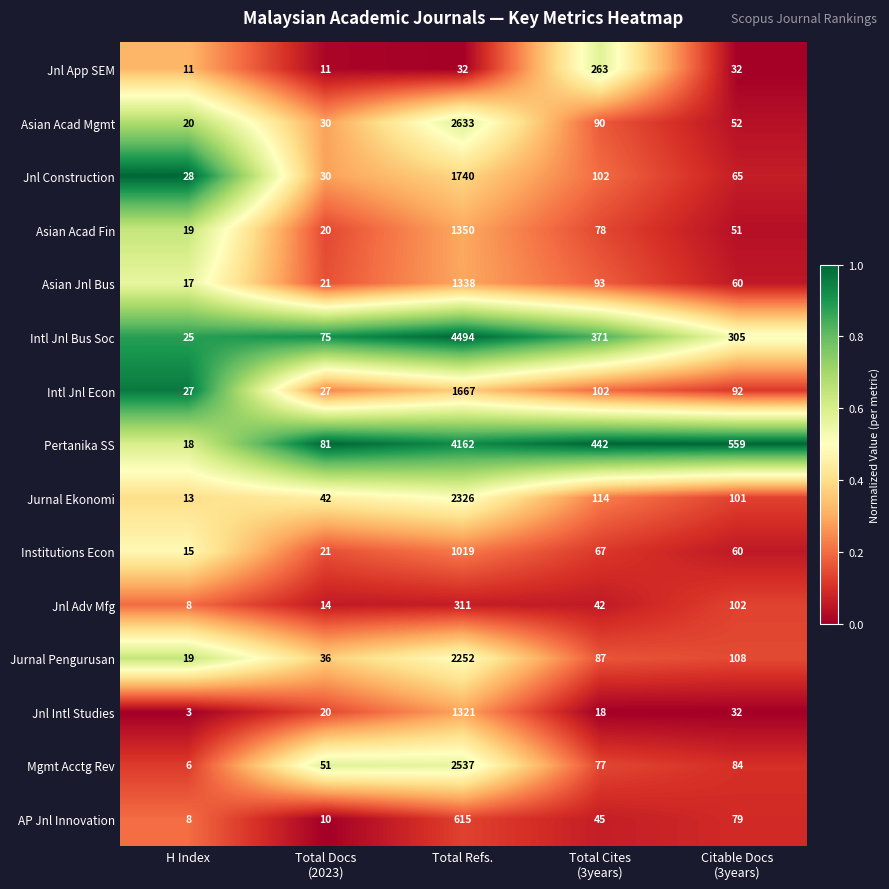

At which label does Mgmt Acctg Rev first exceed 77?

Total Refs.